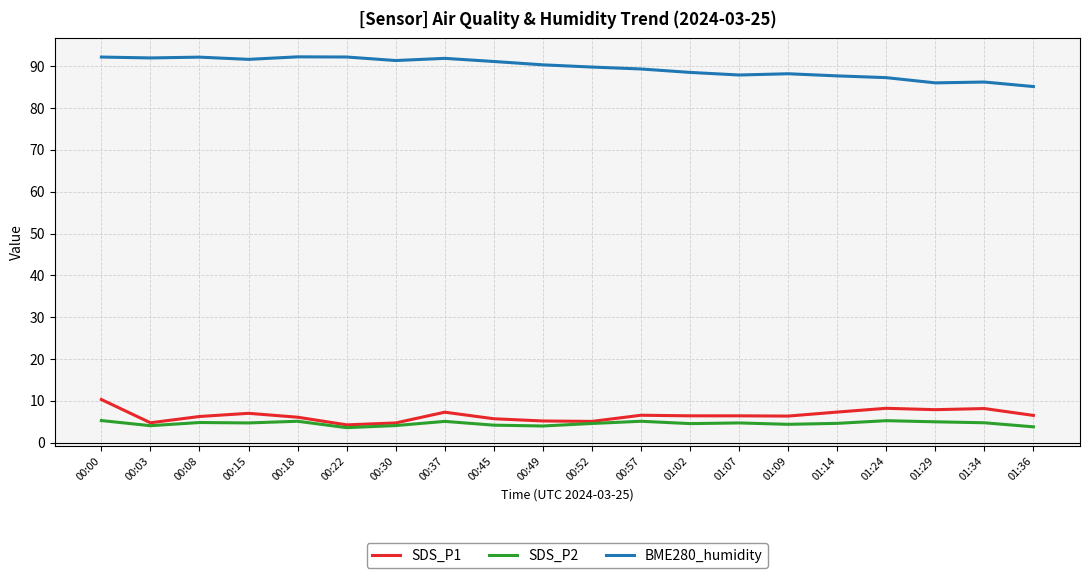

What is the sum of all SDS_P1 values?

130.8